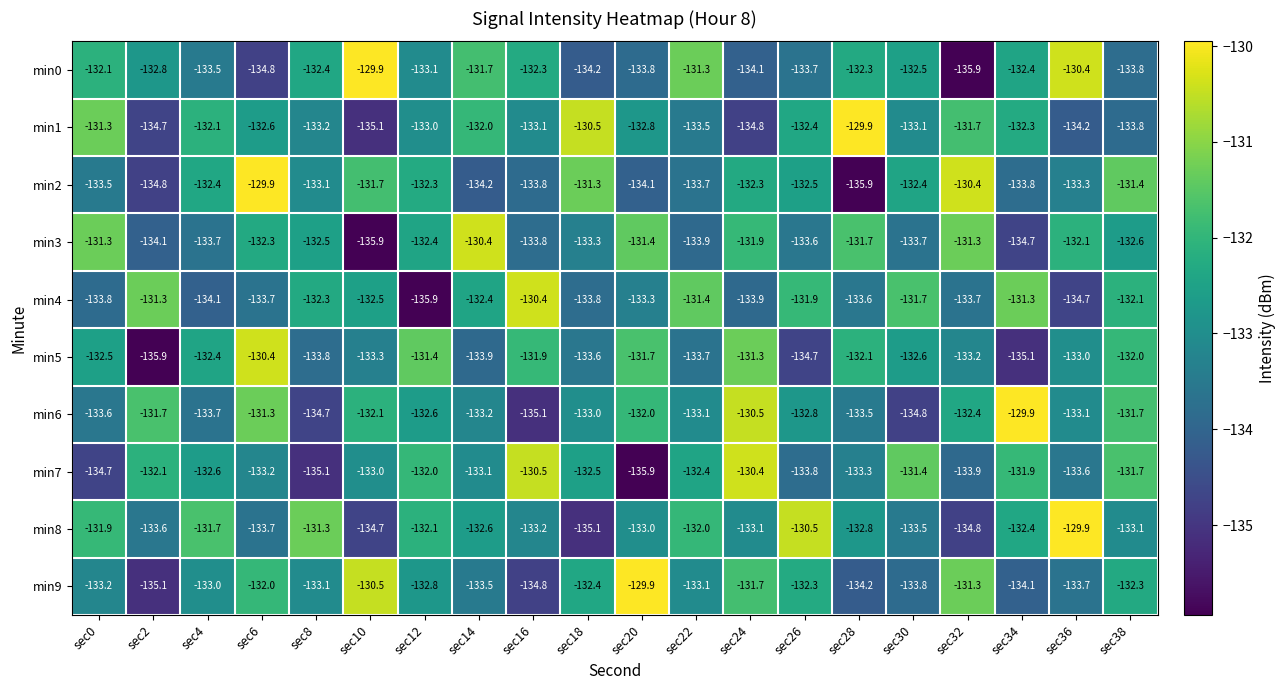

At sec20, list the series in order from smallest to largest.

min7, min2, min0, min4, min8, min1, min6, min5, min3, min9